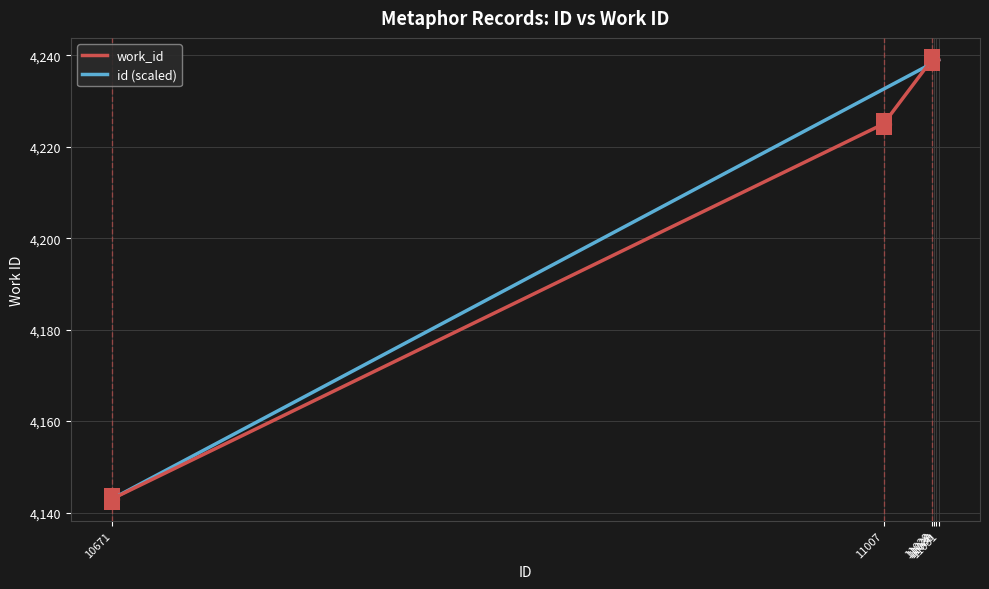

Which series has the largest total across all categories?

id (scaled)